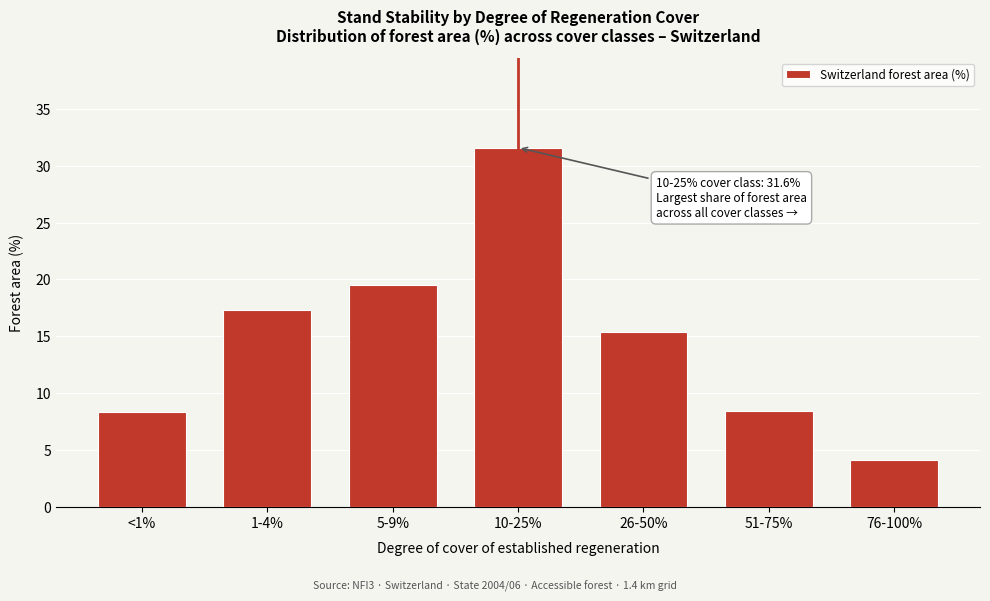

What is the sum of the values at 26-50% and 51-75%?

23.8